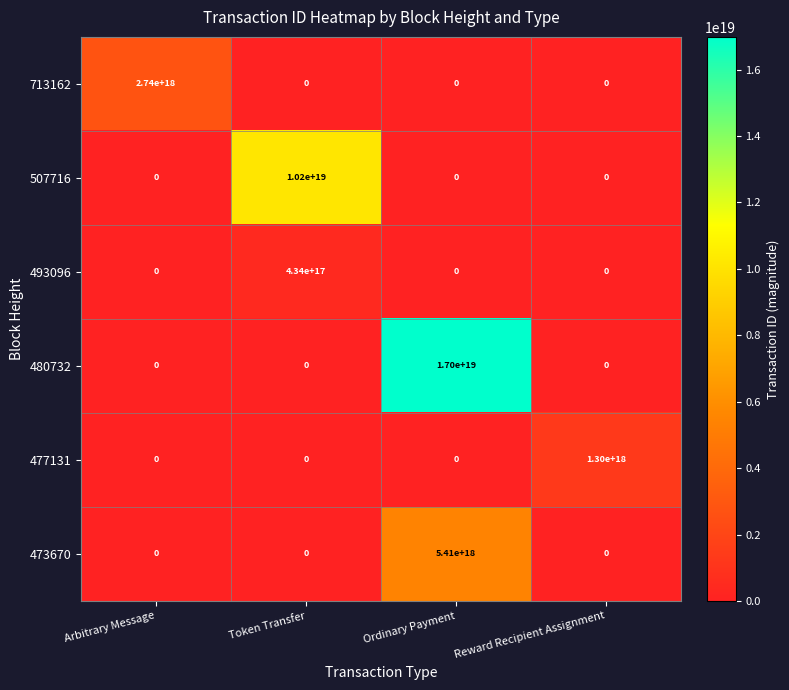

Is it true that 713162 equals -975671815475288960 at Token Transfer?

False